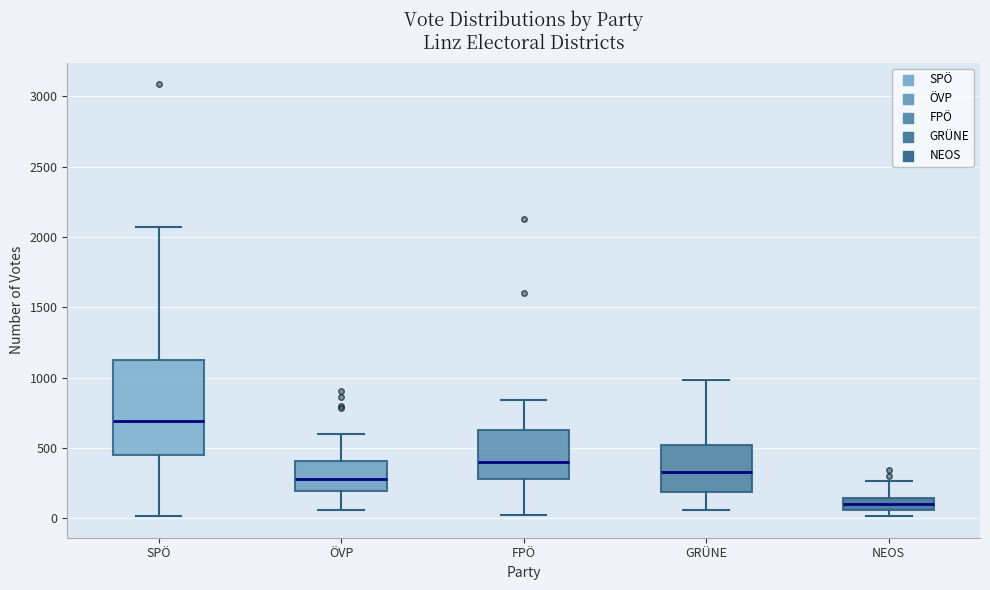

Reading left to right, read every box against the y-axis: the position of its median line, the range the box covers, and the ends of its whiskers. The values are not printed on the chart, so give them approximately, as read against the axis.

SPÖ: median 700, box 450 to 1100, whiskers 0 to 2050
ÖVP: median 300, box 200 to 400, whiskers 50 to 600
FPÖ: median 400, box 300 to 650, whiskers 0 to 850
GRÜNE: median 350, box 200 to 500, whiskers 50 to 1000
NEOS: median 100, box 50 to 150, whiskers 0 to 250